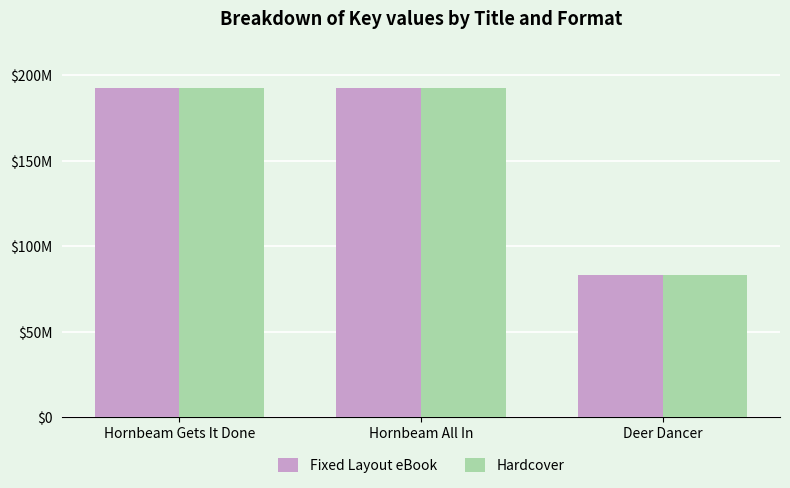

What are all the series names shown in the legend?

Fixed Layout eBook, Hardcover